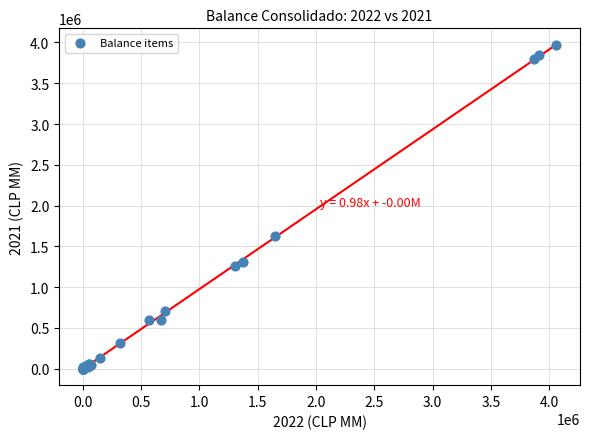

What Y value in the scatter plot is closest to 1986599?

1622816.8